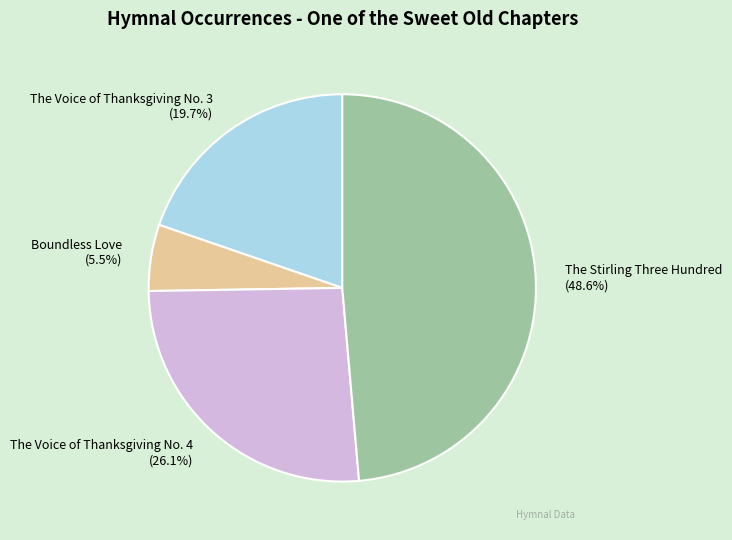

Which has a higher value, Boundless Love or The Stirling Three Hundred?

The Stirling Three Hundred